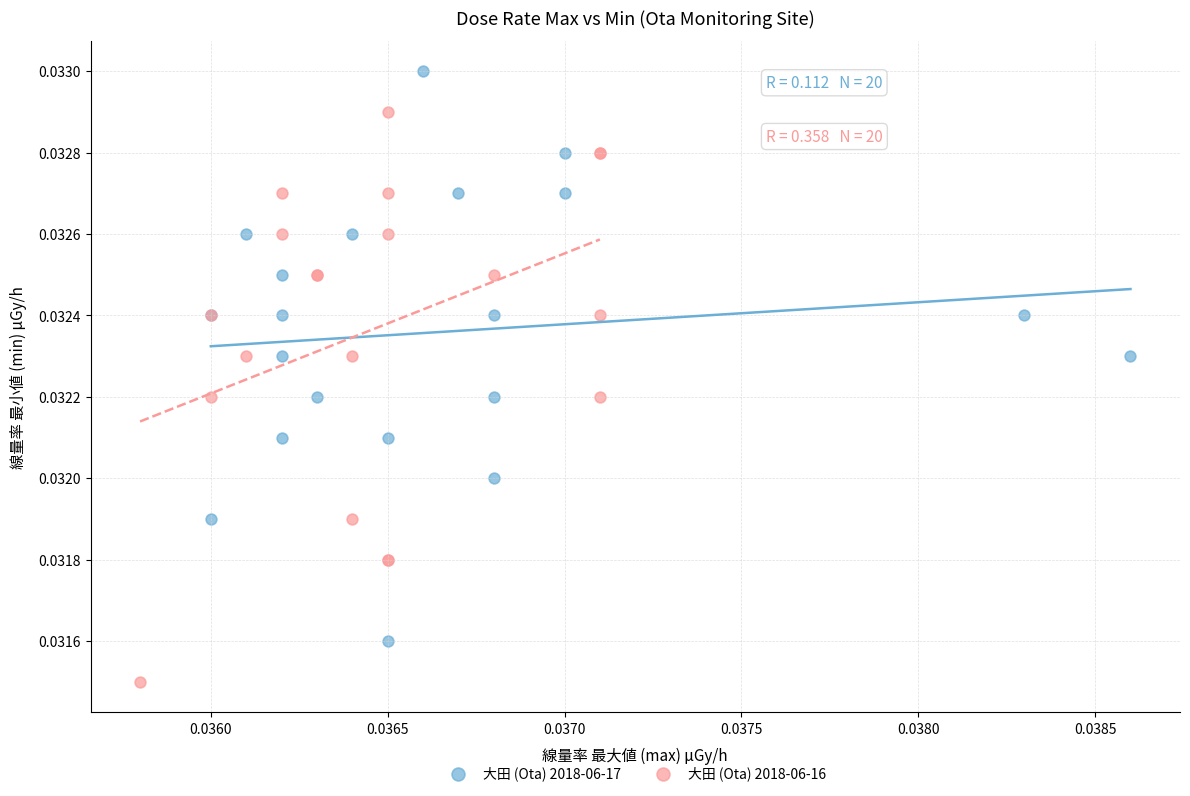

Which series contains the highest Y value?

大田 (Ota) 2018-06-17